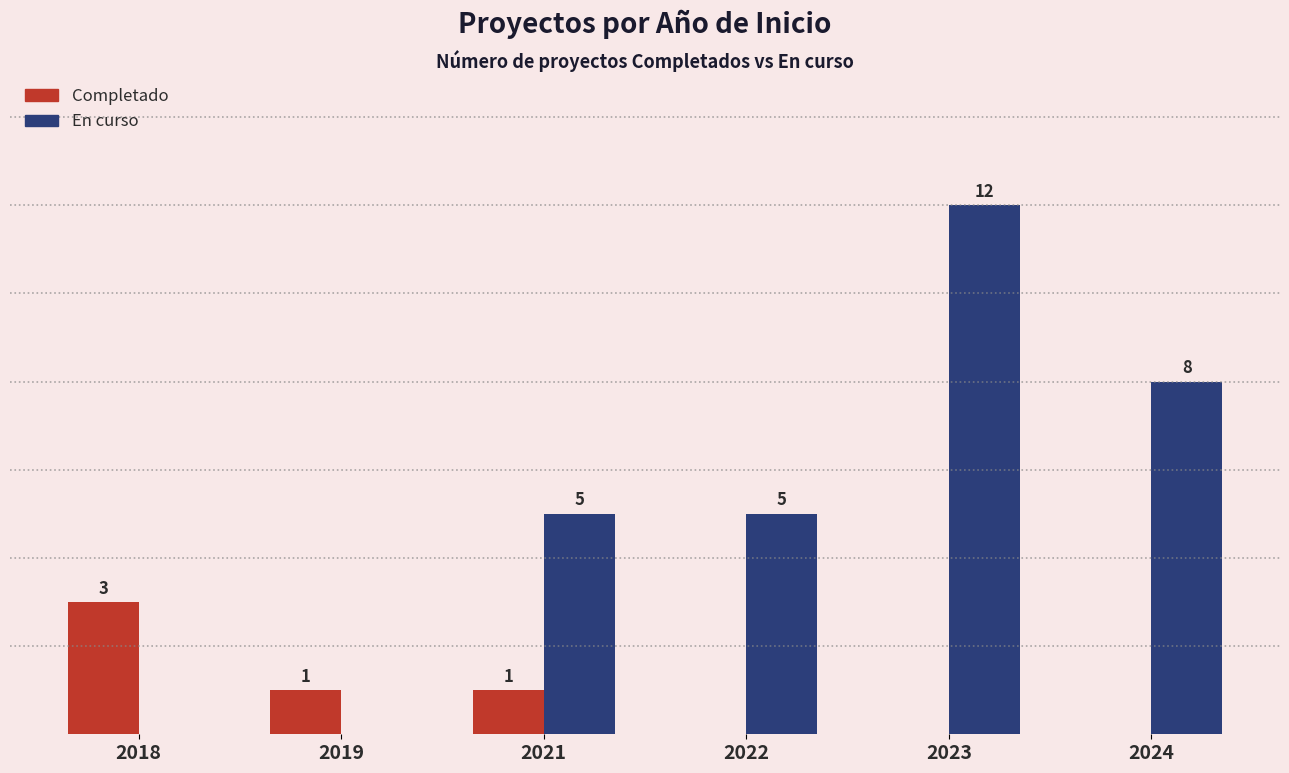

Which series changed the most between 2018 and 2023?

En curso